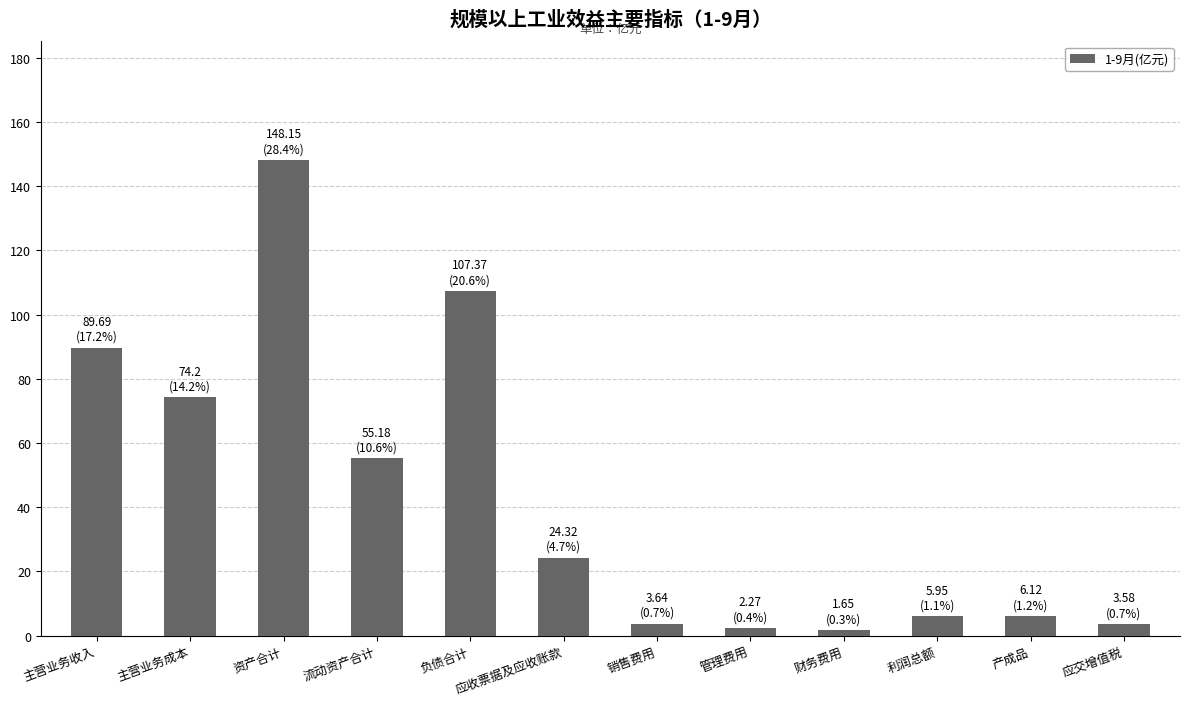

The value at 主营业务成本 is 74.2. True or false?

True